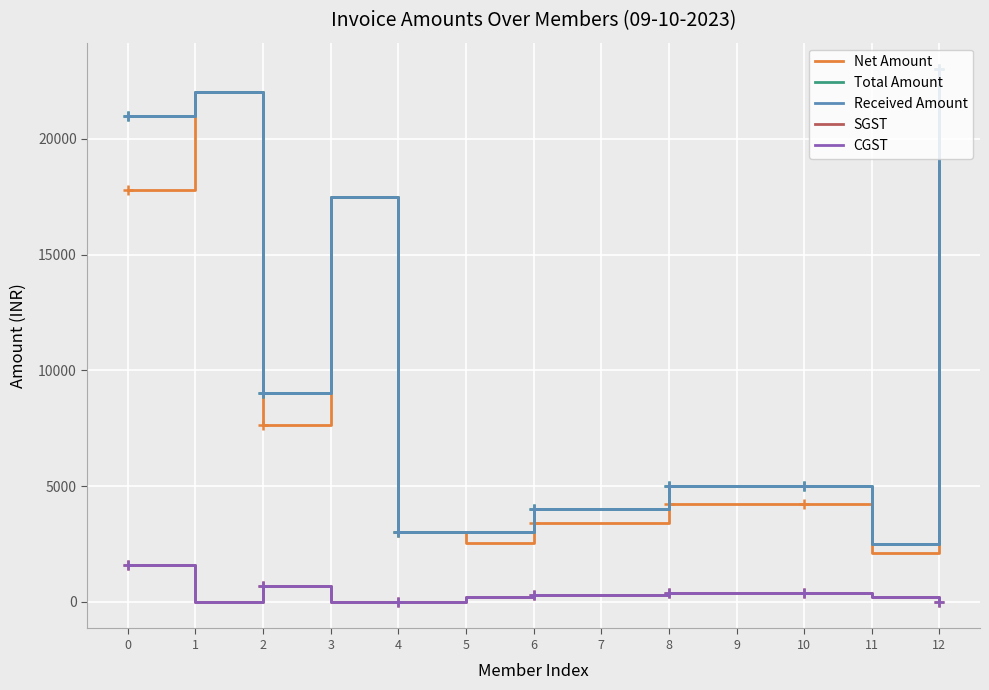

Is the value of Received Amount at 1 greater than the value of Net Amount at 2?

Yes